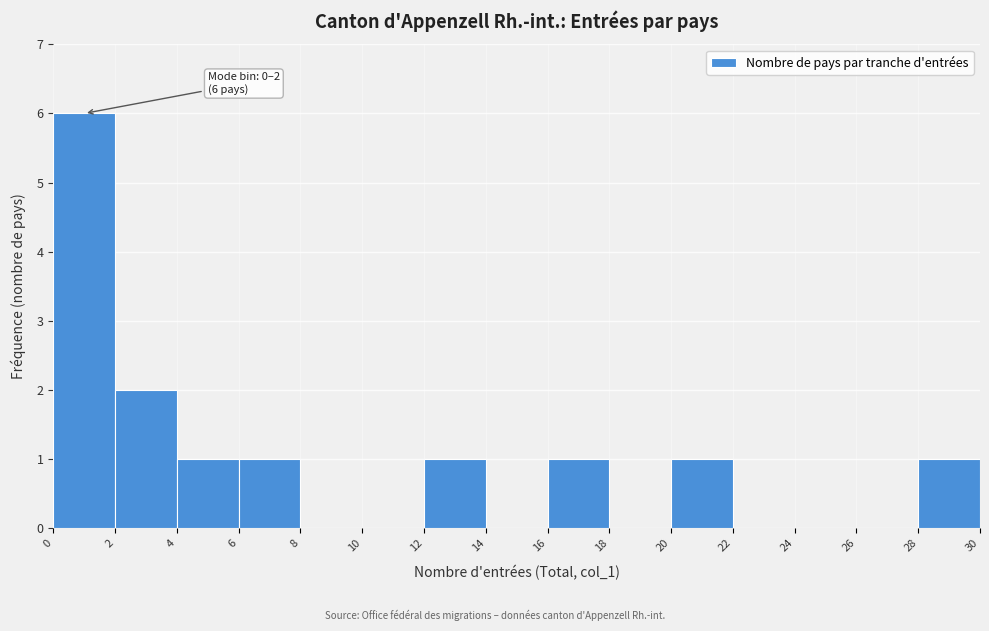

Which range on the x-axis has the tallest bar?

0 to 2